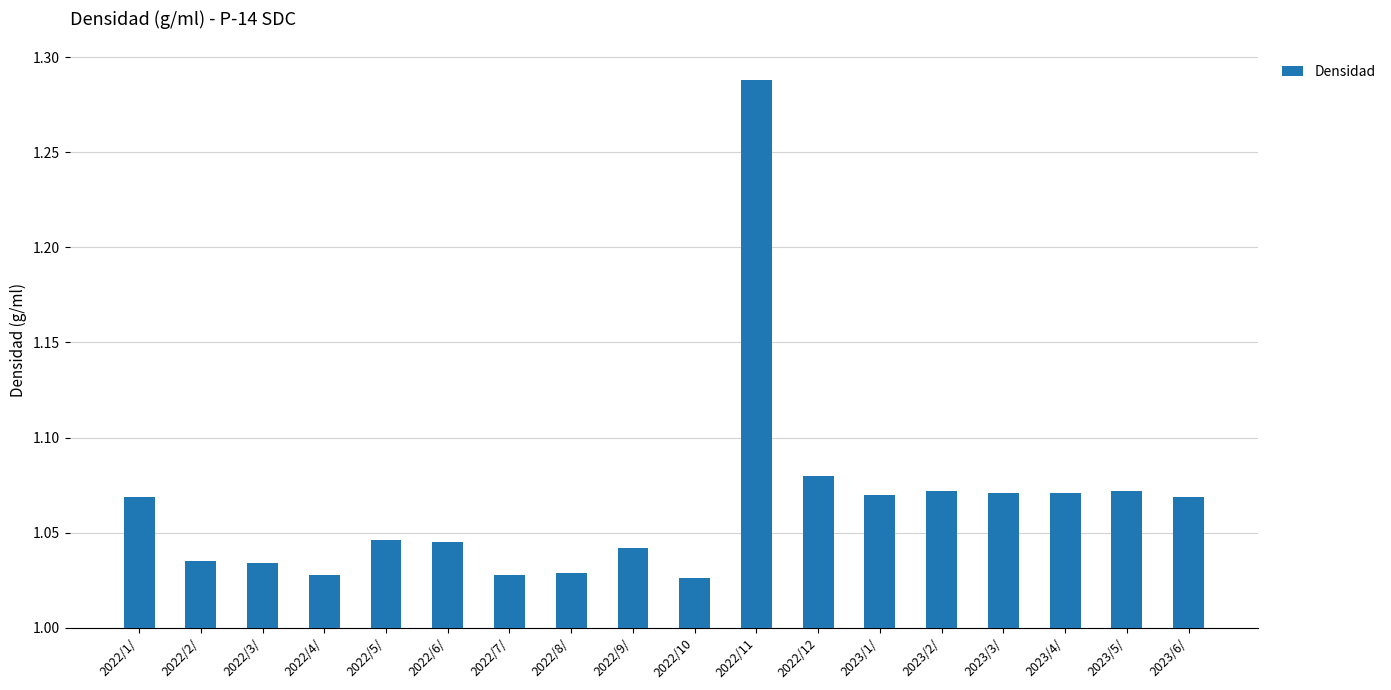

What is the difference between the maximum and minimum values?

0.3